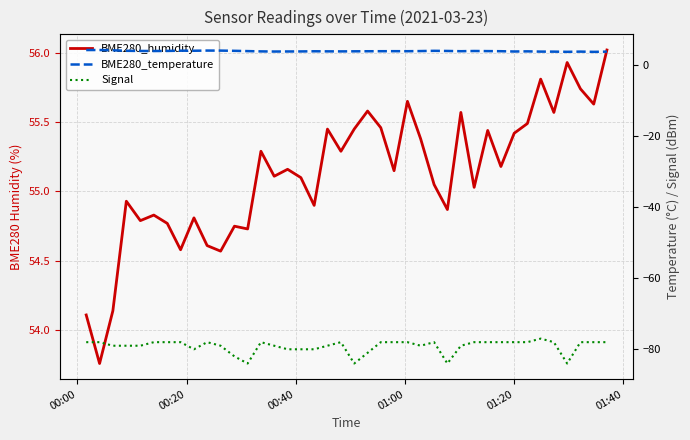

Which series has the largest total across all categories?

BME280_humidity